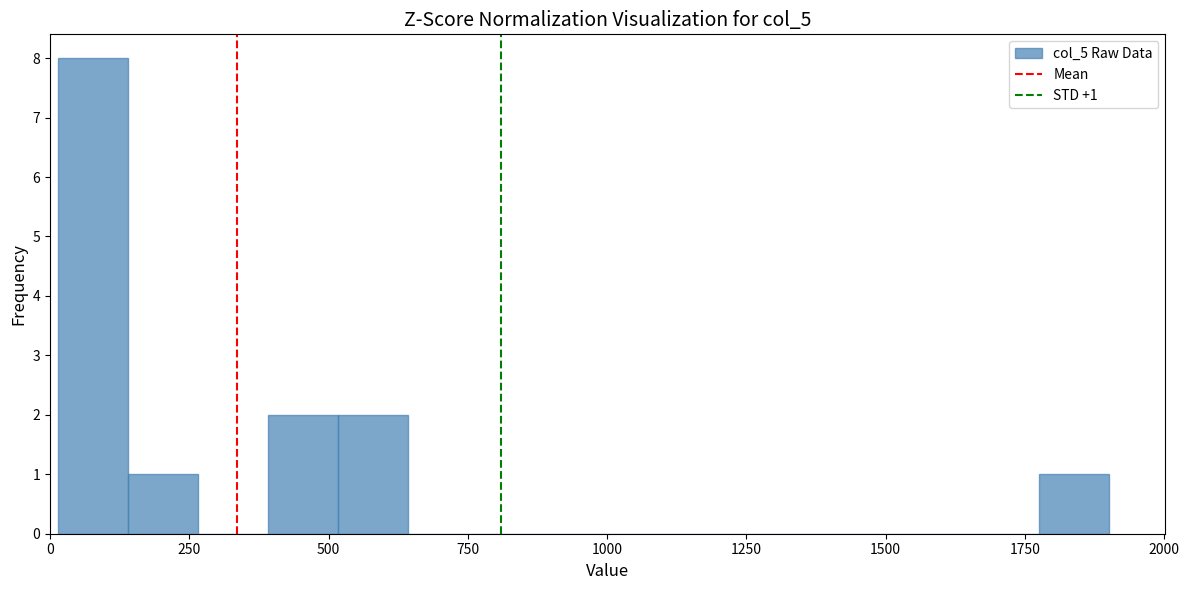

Around what value on the x-axis is the tallest bar? Give the approximate position of its centre, as read against the axis.

100